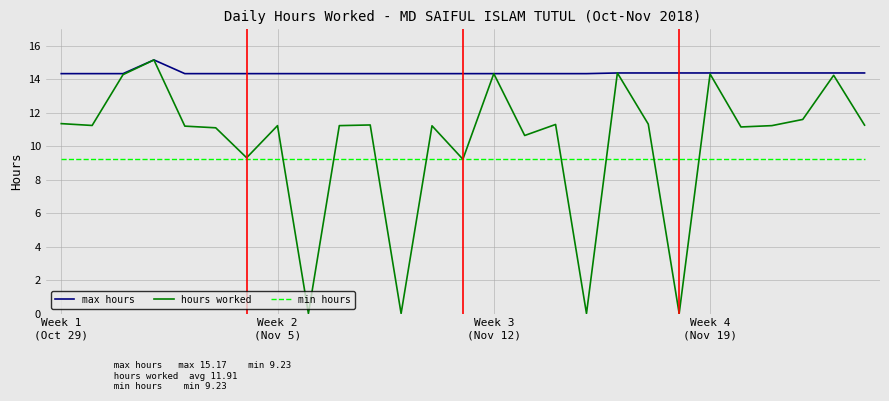

Does the chart display data point markers on the line(s)?

No